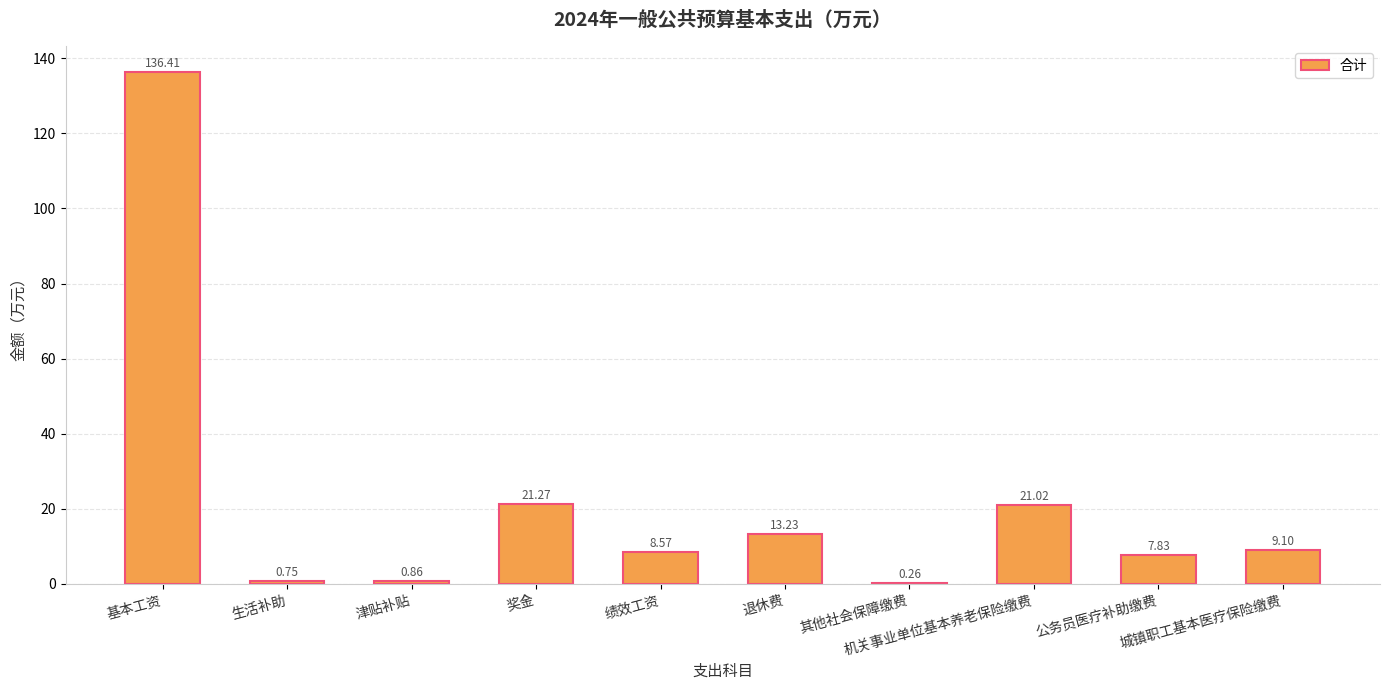

What is the sum of all values?

219.3